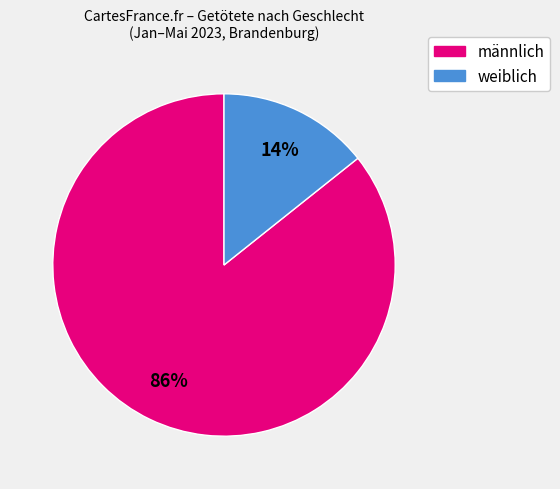

Between männlich and weiblich, which is larger?

männlich